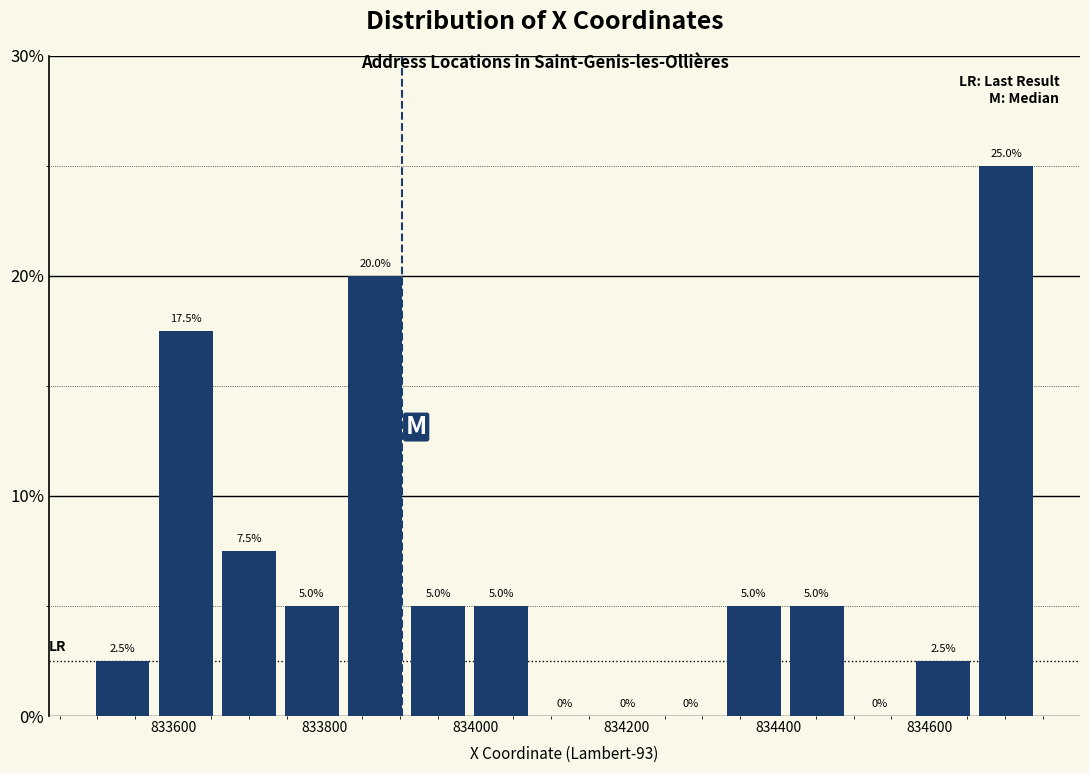

Which range on the x-axis has the tallest bar?

834660 to 834740